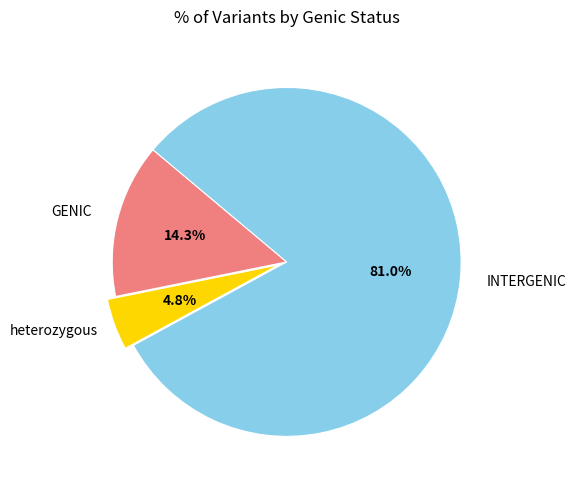

Between heterozygous and GENIC, which is larger?

GENIC